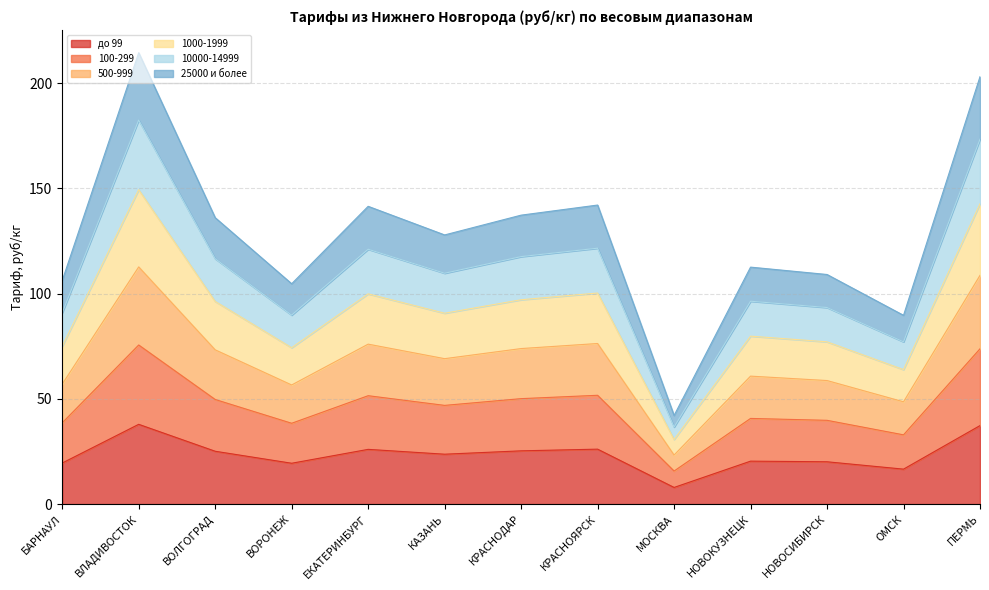

True or false: 100-299 and 25000 и более intersect in this chart.

False